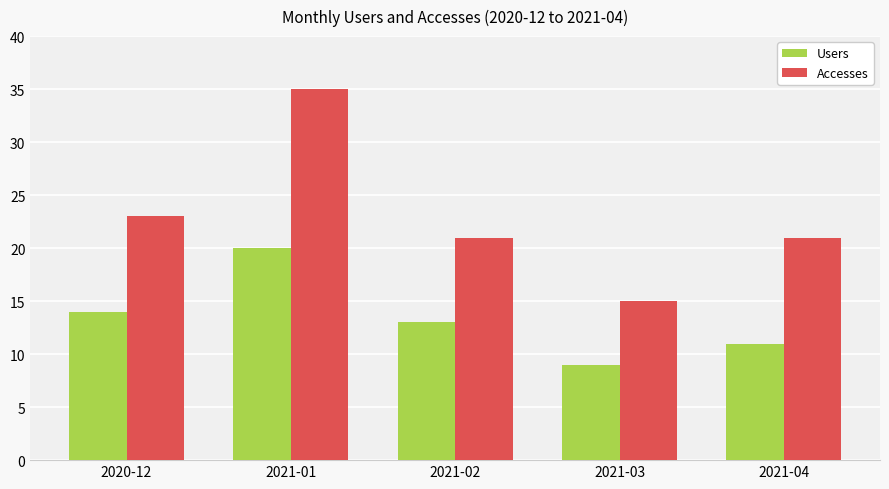

What is the spread (max minus min) of values at 2021-02?

8